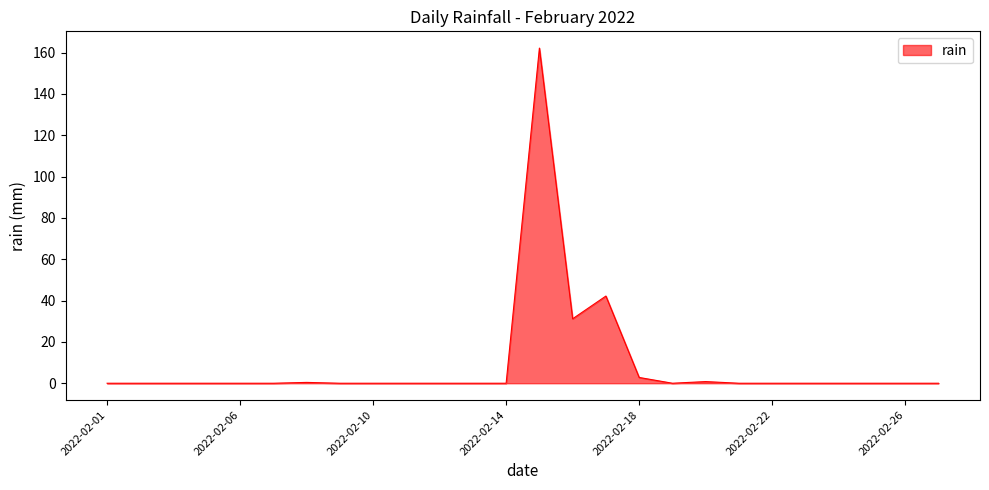

What is the greatest value displayed?

162.2